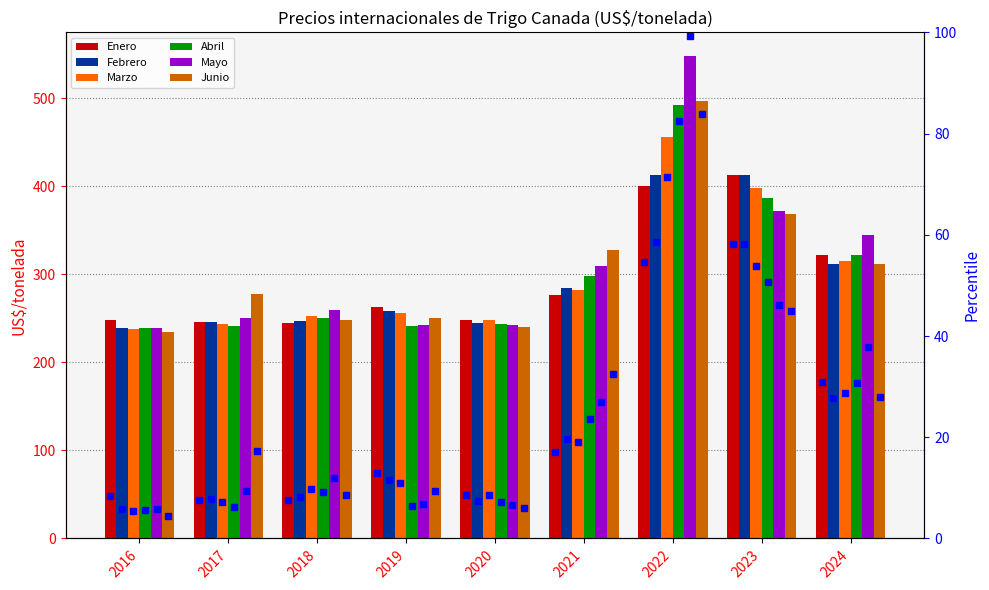

What is the sum of the Enero values at 2024 and 2020?

570.3